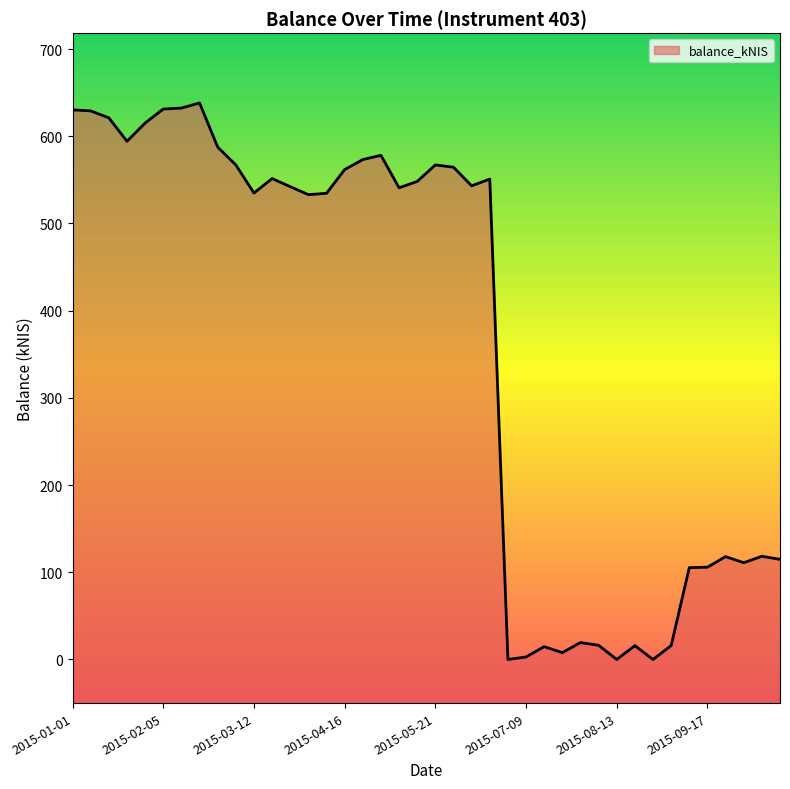

At which label is the value closest to 319?

2015-10-08